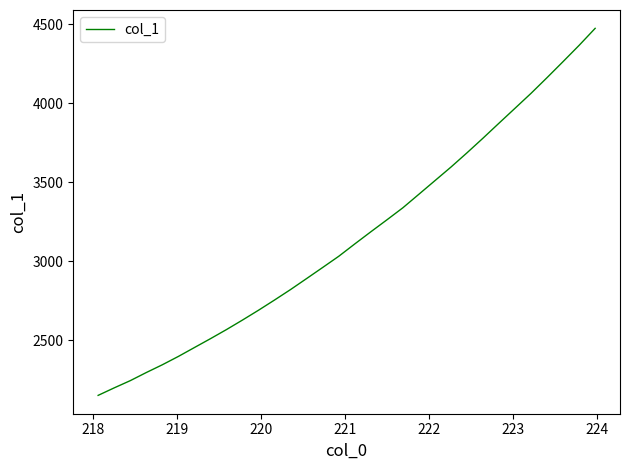

What is the minimum value shown in the chart?

2153.1